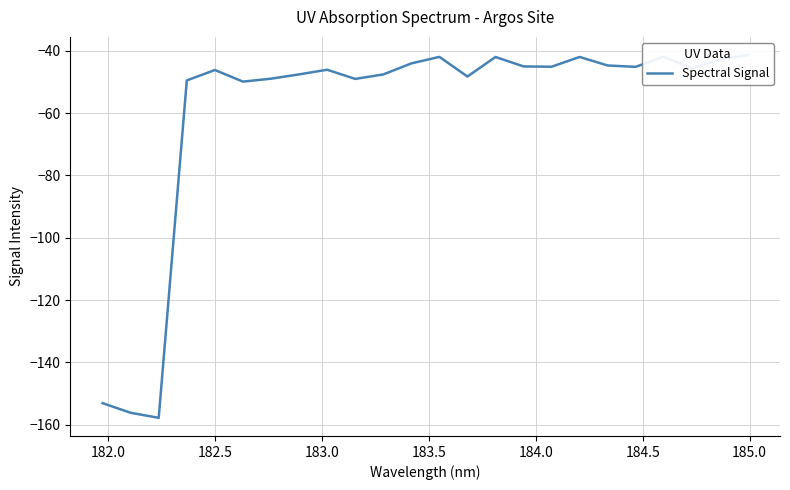

Reading left to right, extract all data points from this chart.

-153.1	-156.2	-157.8	-49.5	-46.2	-49.9	-48.9	-47.6	-46.1	-49.0	-47.6	-44.0	-41.9	-48.2	-42.0	-45.0	-45.1	-42.0	-44.7	-45.1	-41.9	-45.7	-42.8	-41.4